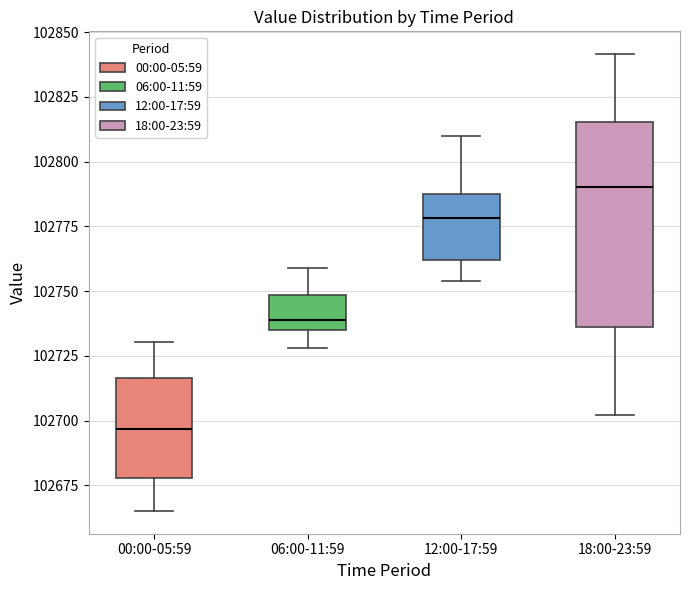

Comparing the boxes themselves (not the whiskers), which one is the tallest?

18:00-23:59